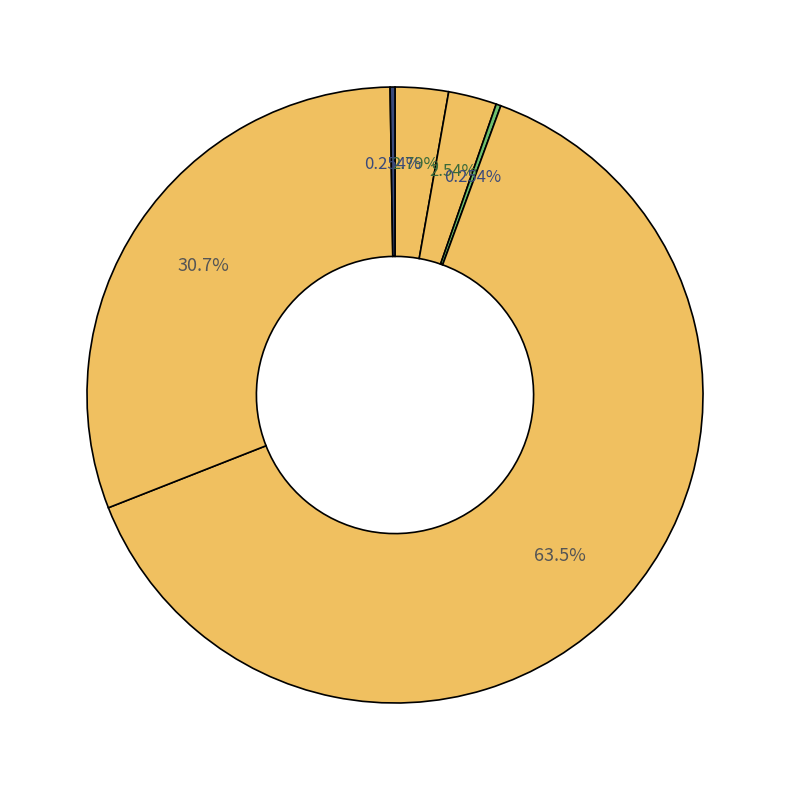

Is there any slice that represents more than half of the pie?

Yes